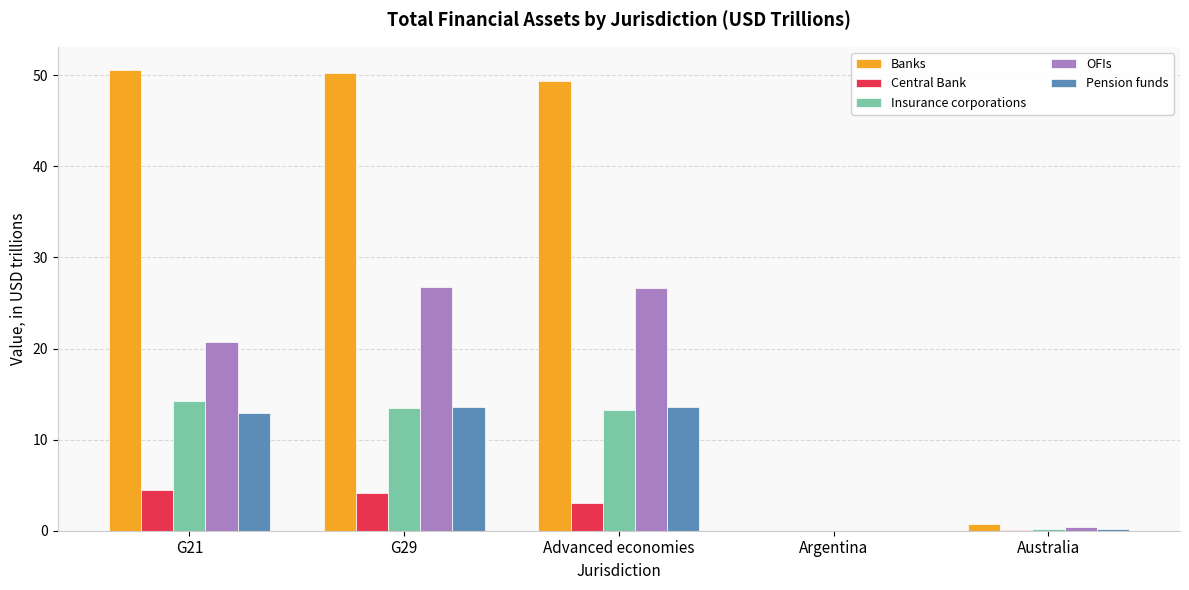

What is the maximum value shown in the chart?

50.6